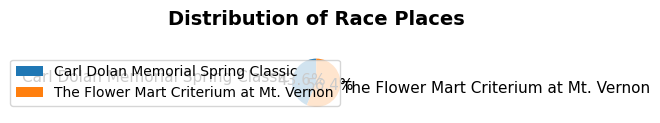

True or false: Carl Dolan Memorial Spring Classic accounts for 44% of the total.

True